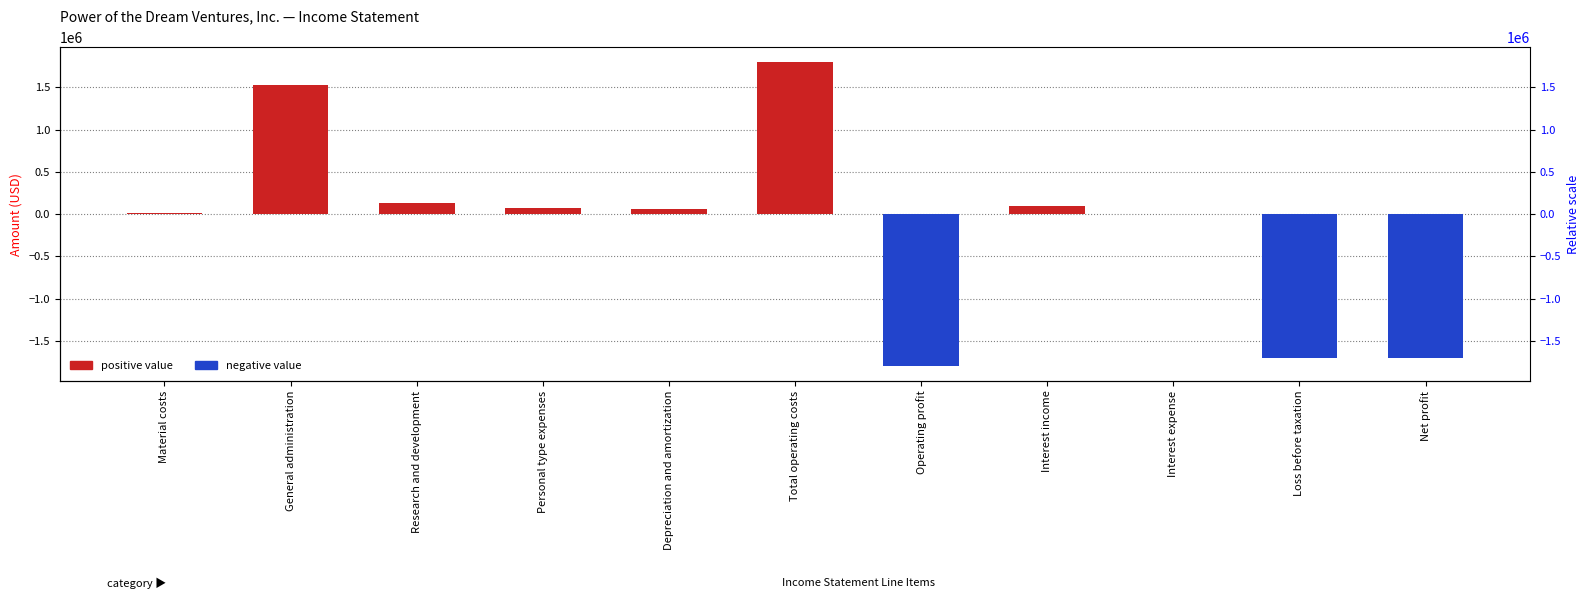

Reading right to left, list all the values displayed in this chart.

Positive value: Net profit=0.0	Loss before taxation=0.0	Interest expense=0.0	Interest income=89964.6	Operating profit=0.0	Total operating costs=1793751.9	Depreciation and amortization=55897.7	Personal type expenses=73674.8	Research and development=126184.4	General administration=1523906.8	Material costs=14088.2
Negative value: Net profit=-1702055.5	Loss before taxation=-1702055.5	Interest expense=-1731.8	Interest income=0.0	Operating profit=-1793751.9	Total operating costs=0.0	Depreciation and amortization=0.0	Personal type expenses=0.0	Research and development=0.0	General administration=0.0	Material costs=0.0